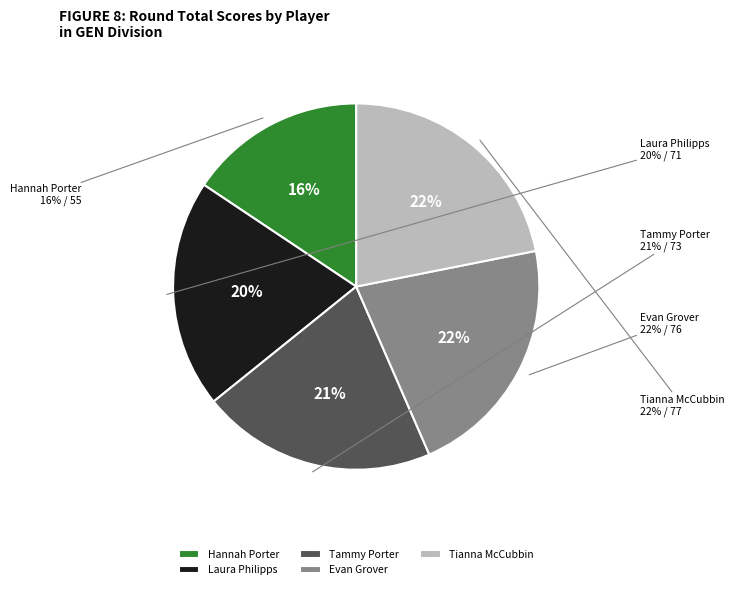

Does Hannah Porter represent more than half of the total?

No